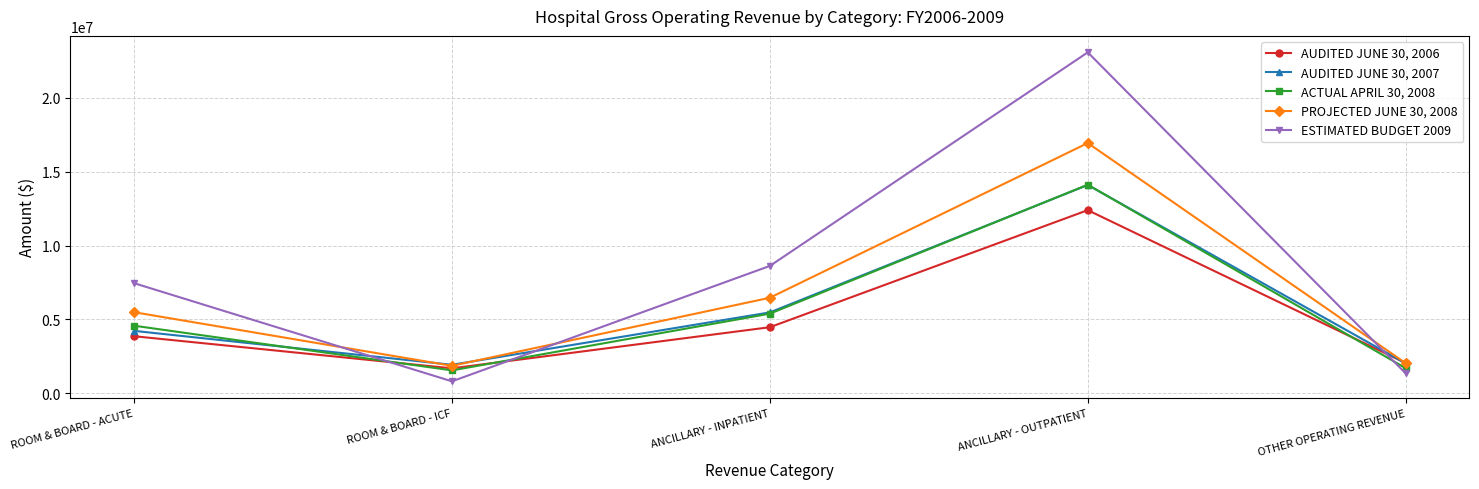

List the labels in order of ESTIMATED BUDGET 2009 value, largest first.

ANCILLARY - OUTPATIENT, ANCILLARY - INPATIENT, ROOM & BOARD - ACUTE, OTHER OPERATING REVENUE, ROOM & BOARD - ICF